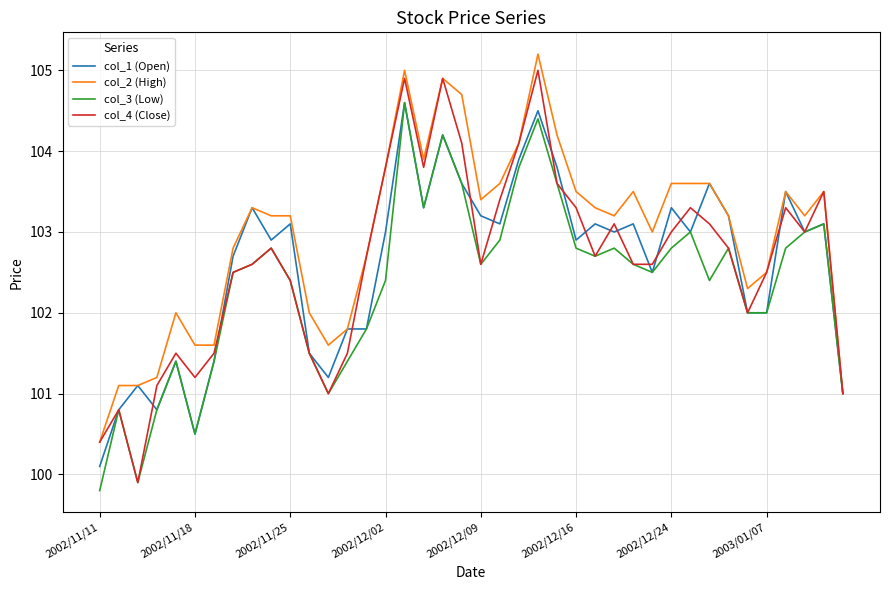

Which series has the largest range (max minus min)?

col_4 (Close)